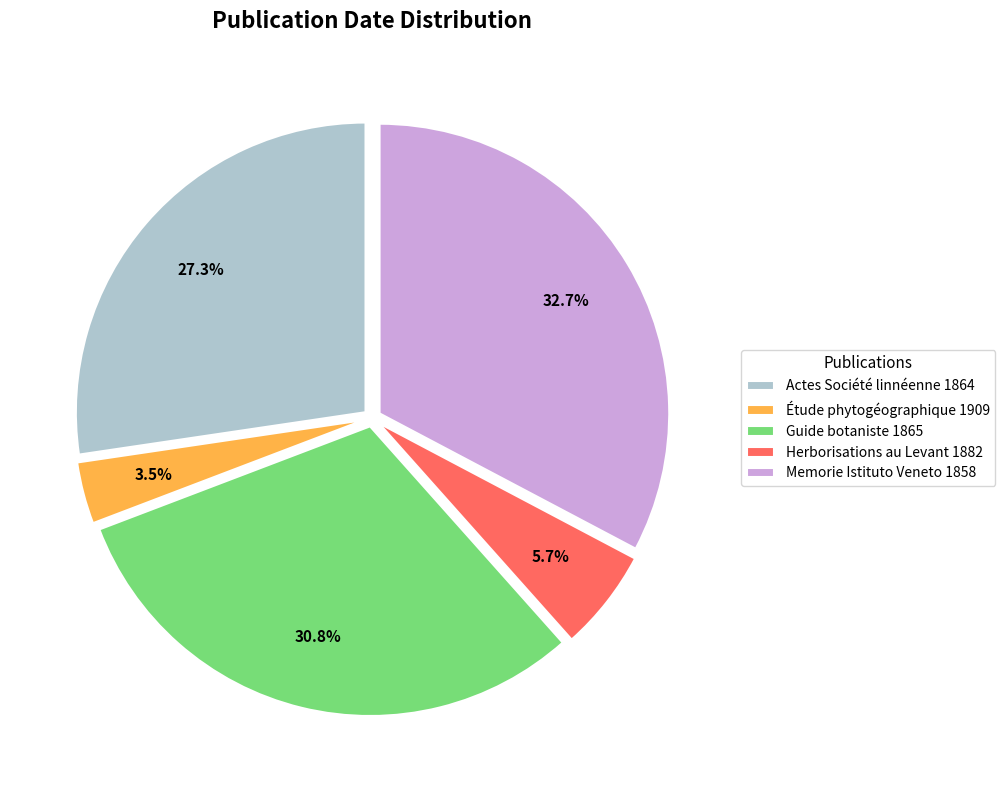

Approximately how many times larger is the value at Actes Société linnéenne 1864 compared to Herborisations au Levant 1882?

4.8